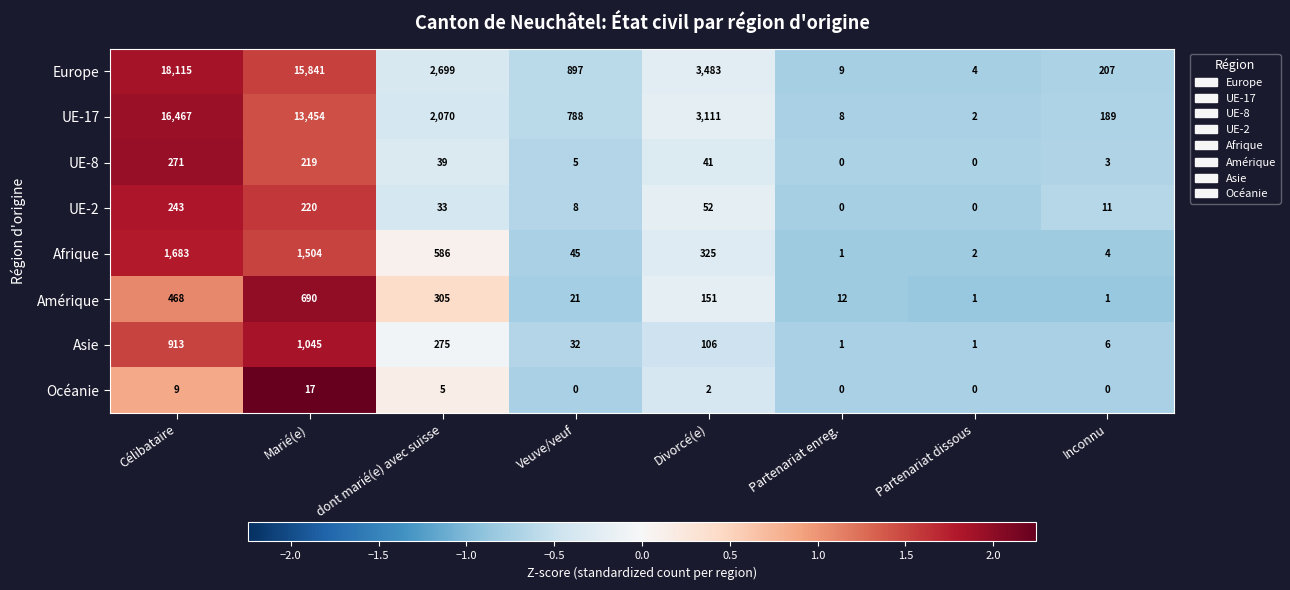

What is the sum of all Amérique values?

1649